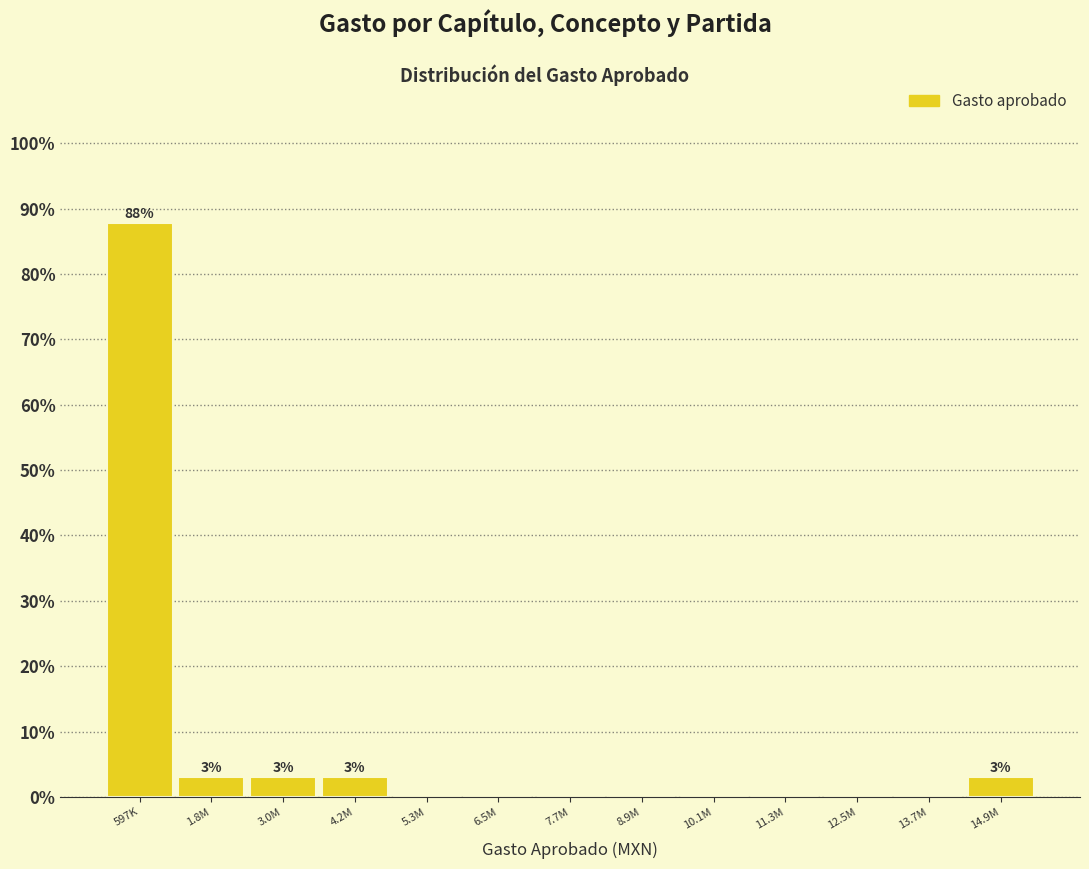

Reading left to right, what are all the values shown in this chart?

597K=87.9	1.8M=3.0	3.0M=3.0	4.2M=3.0	5.3M=0.0	6.5M=0.0	7.7M=0.0	8.9M=0.0	10.1M=0.0	11.3M=0.0	12.5M=0.0	13.7M=0.0	14.9M=3.0